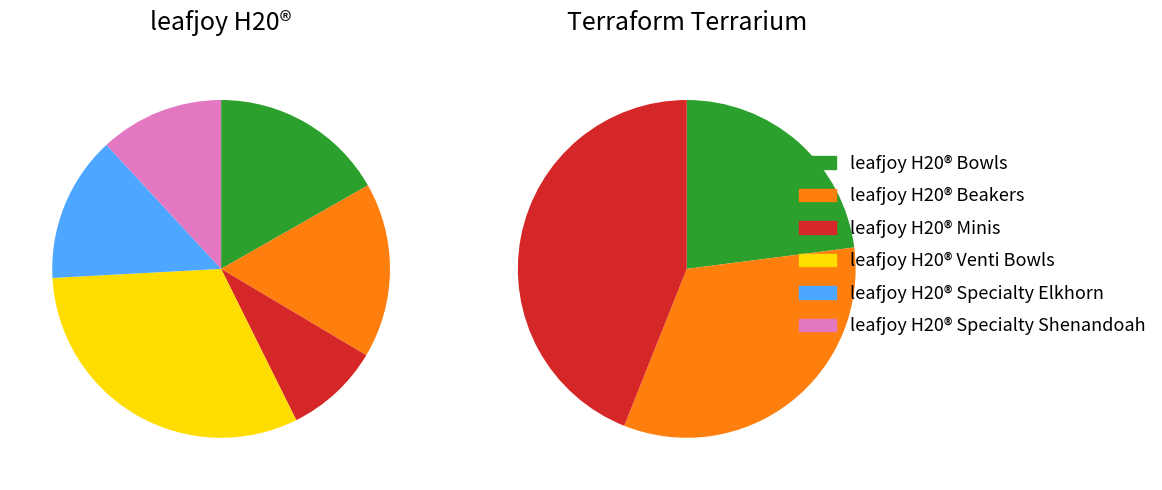

What is the spread (max minus min) of values at leafjoy H20® Beakers?

11.9